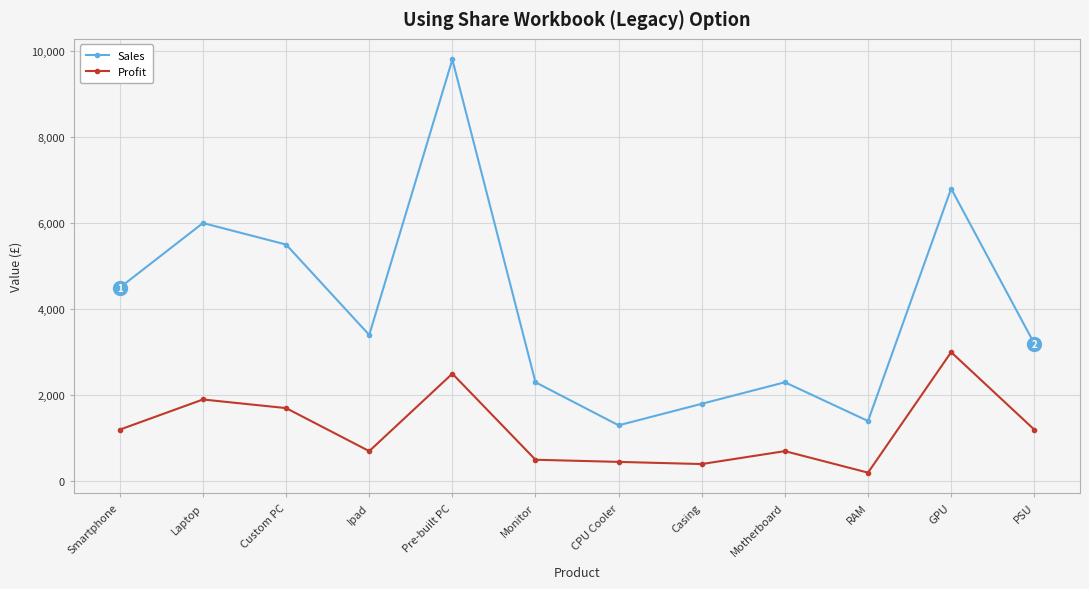

What is the spread (max minus min) of values at GPU?

3800